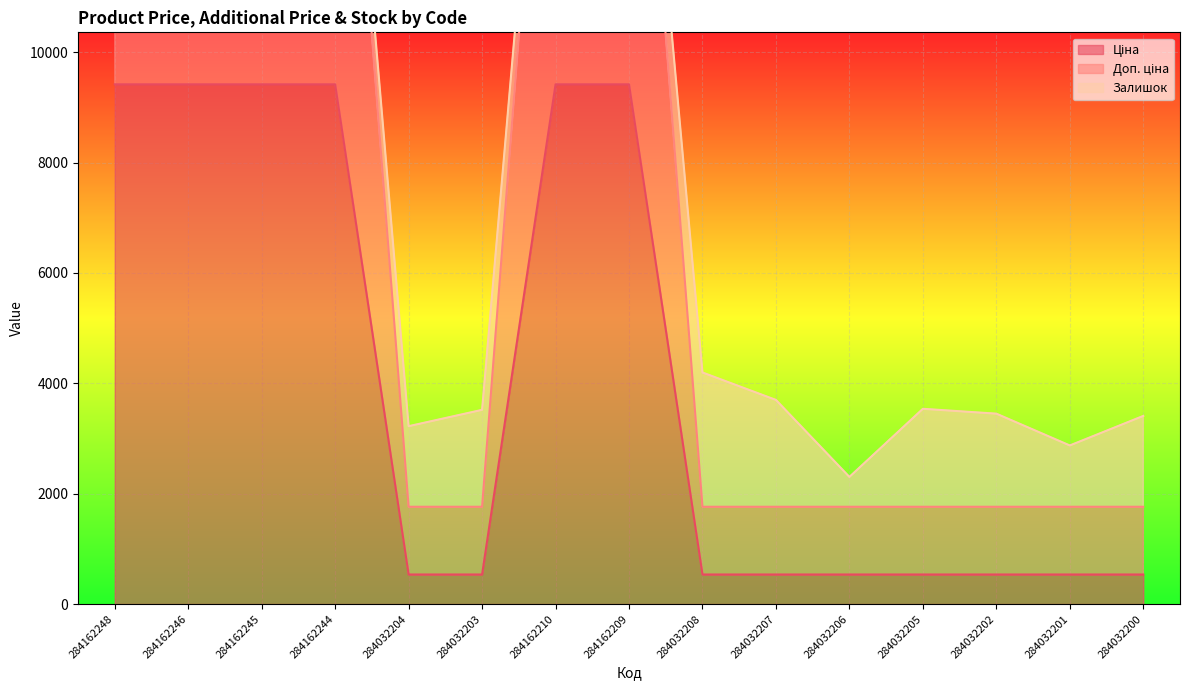

Which category has the highest value in the Доп. ціна series?

284162248